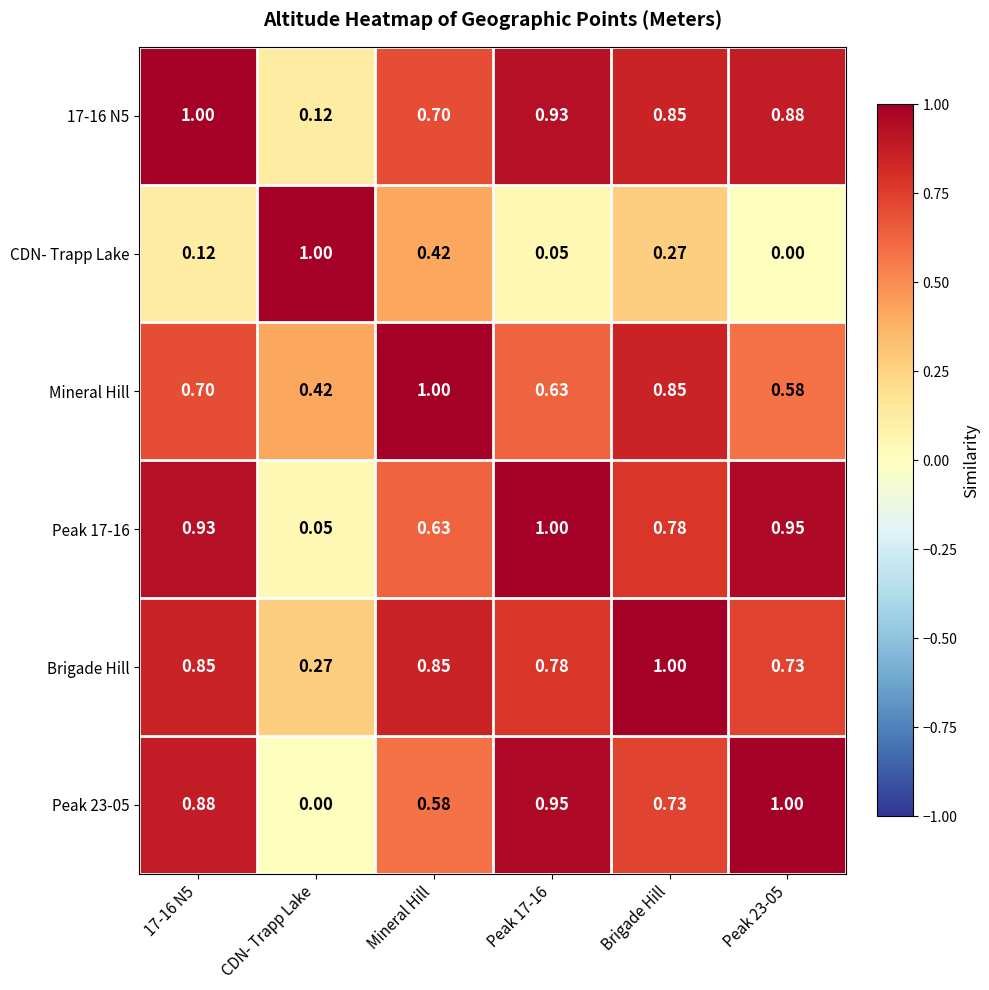

At which label is Brigade Hill closest to 0?

CDN- Trapp Lake